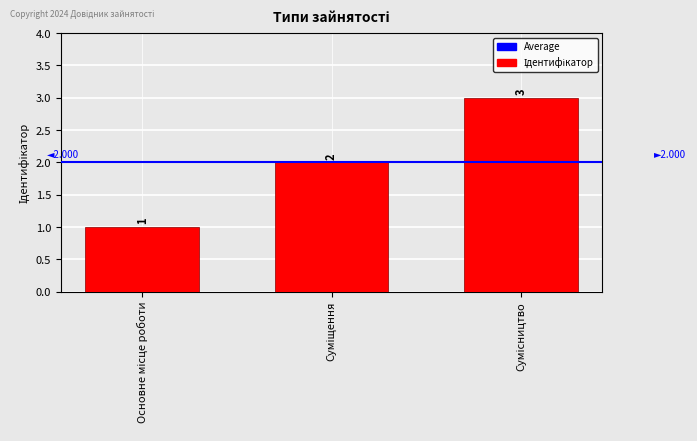

How many values are between 1 and 3?

3